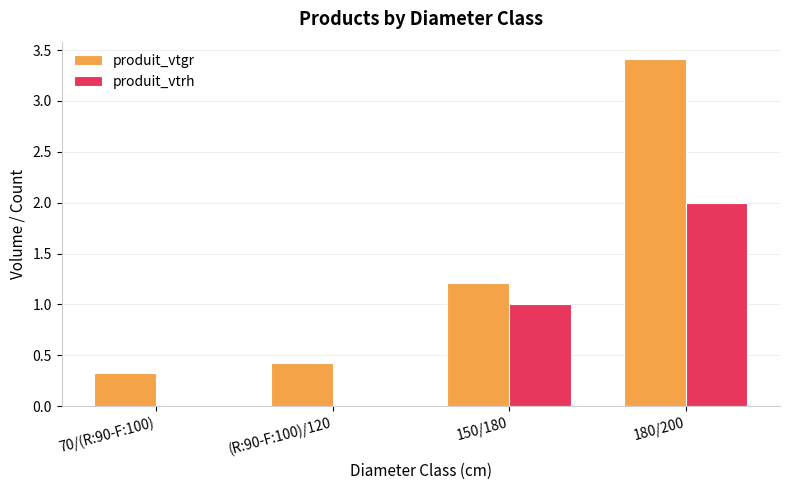

What is the sum of all produit_vtgr values?

5.4